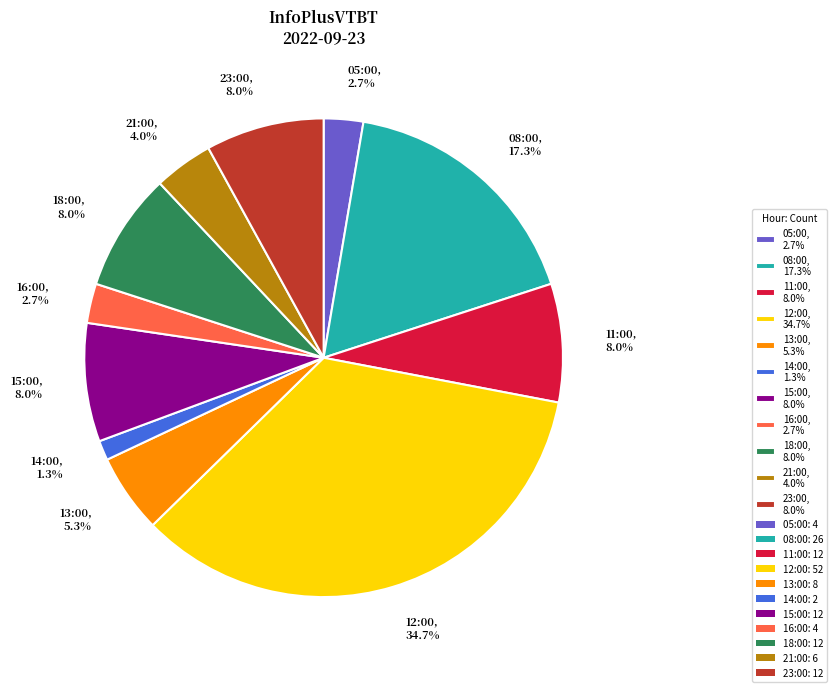

Which slice is the largest?

12:00